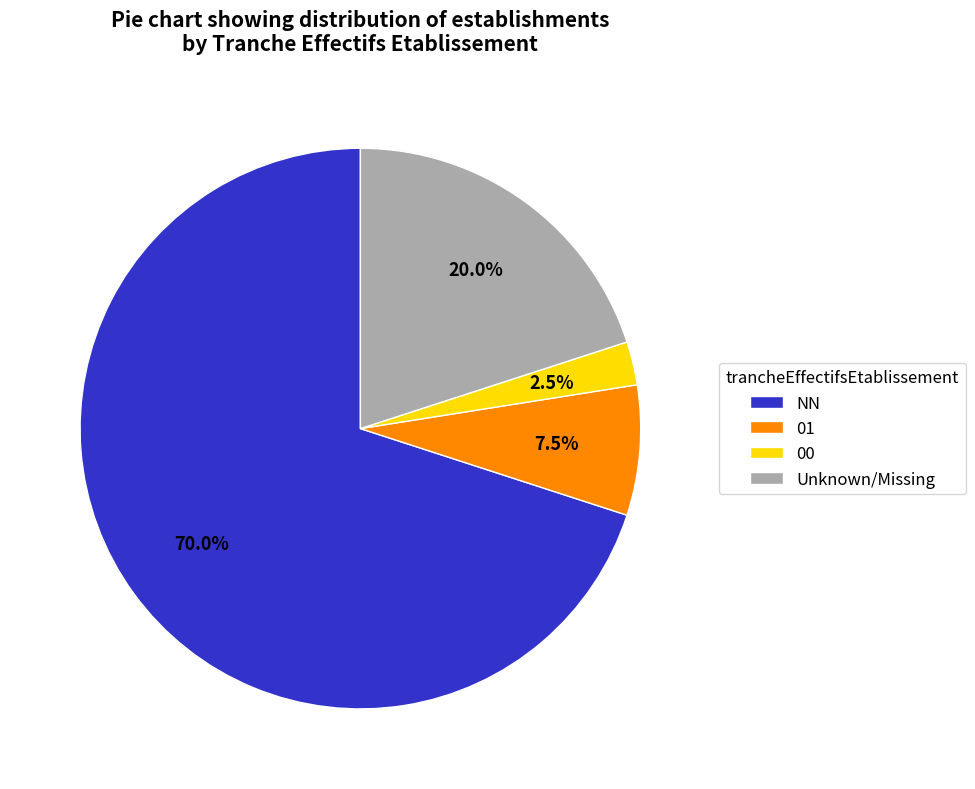

Does any single category account for the majority?

Yes